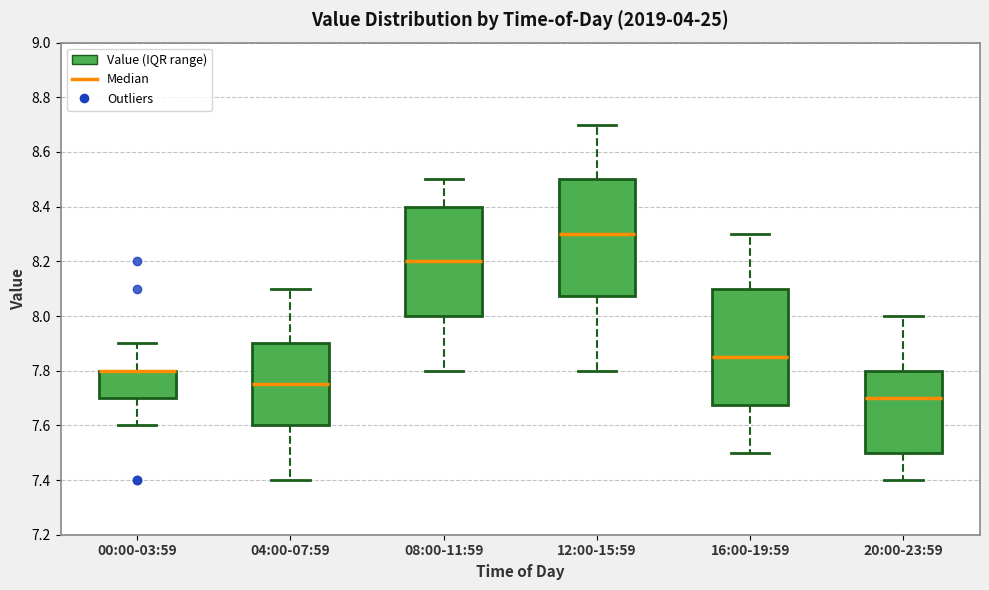

Reading left to right, transcribe this box plot: for each box, give where its median line is, the range the box spans, and where its two whiskers end, as read against the y-axis. The values are not printed on the chart, so give them approximately, as read against the axis.

00:00-03:59: median 7.80 (drawn on the box's upper edge), box 7.70 to 7.80, whiskers 7.60 to 7.90
04:00-07:59: median 7.76, box 7.60 to 7.90, whiskers 7.40 to 8.10
08:00-11:59: median 8.20, box 8.00 to 8.40, whiskers 7.80 to 8.50
12:00-15:59: median 8.30, box 8.08 to 8.50, whiskers 7.80 to 8.70
16:00-19:59: median 7.86, box 7.68 to 8.10, whiskers 7.50 to 8.30
20:00-23:59: median 7.70, box 7.50 to 7.80, whiskers 7.40 to 8.00